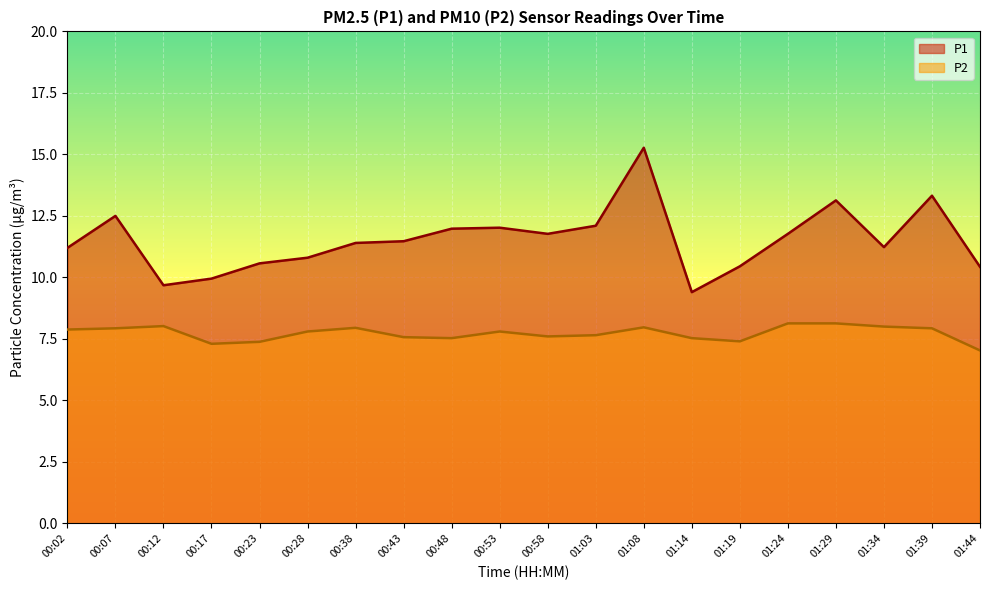

Reading left to right, extract all data points from this chart.

P1: 11.2	12.5	9.7	9.9	10.6	10.8	11.4	11.5	12.0	12.0	11.8	12.1	15.3	9.4	10.4	11.8	13.1	11.2	13.3	10.4
P2: 7.9	7.9	8.0	7.3	7.4	7.8	8.0	7.6	7.5	7.8	7.6	7.7	8.0	7.5	7.4	8.1	8.1	8.0	7.9	7.0